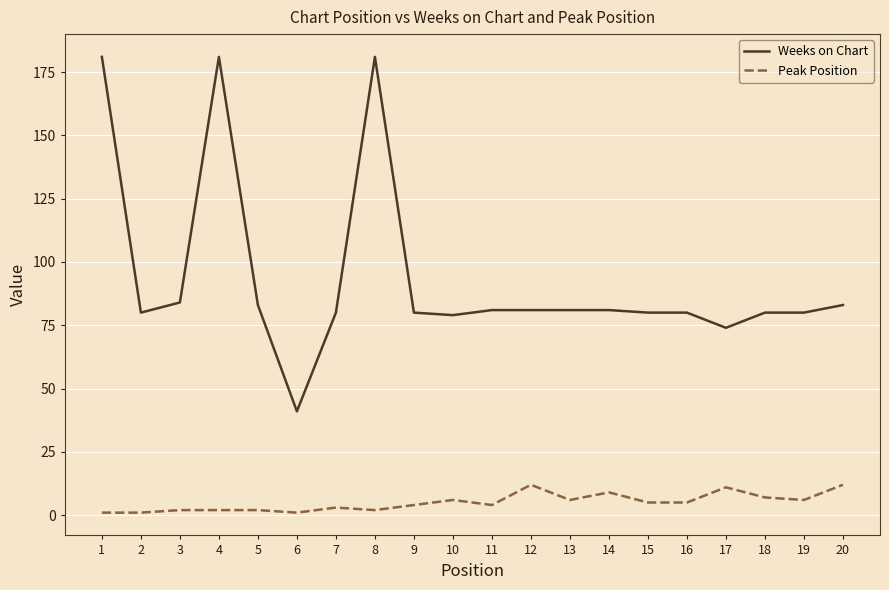

What is the difference between the highest and lowest values at 7?

77